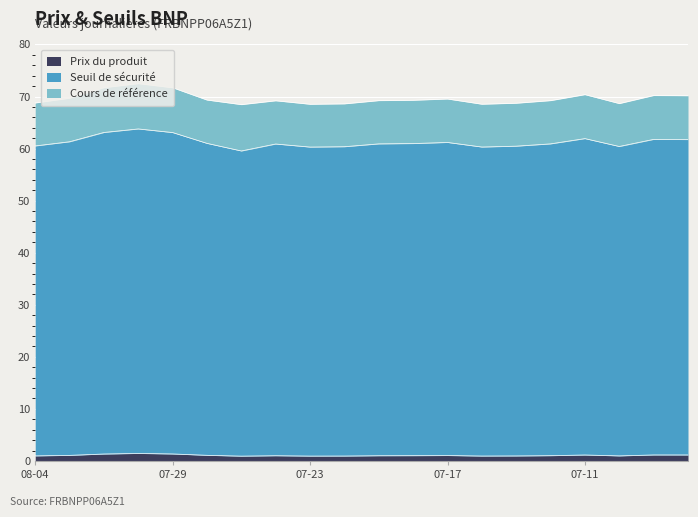

The Seuil de sécurité series shows 60.9 at 2025-07-14. True or false?

True